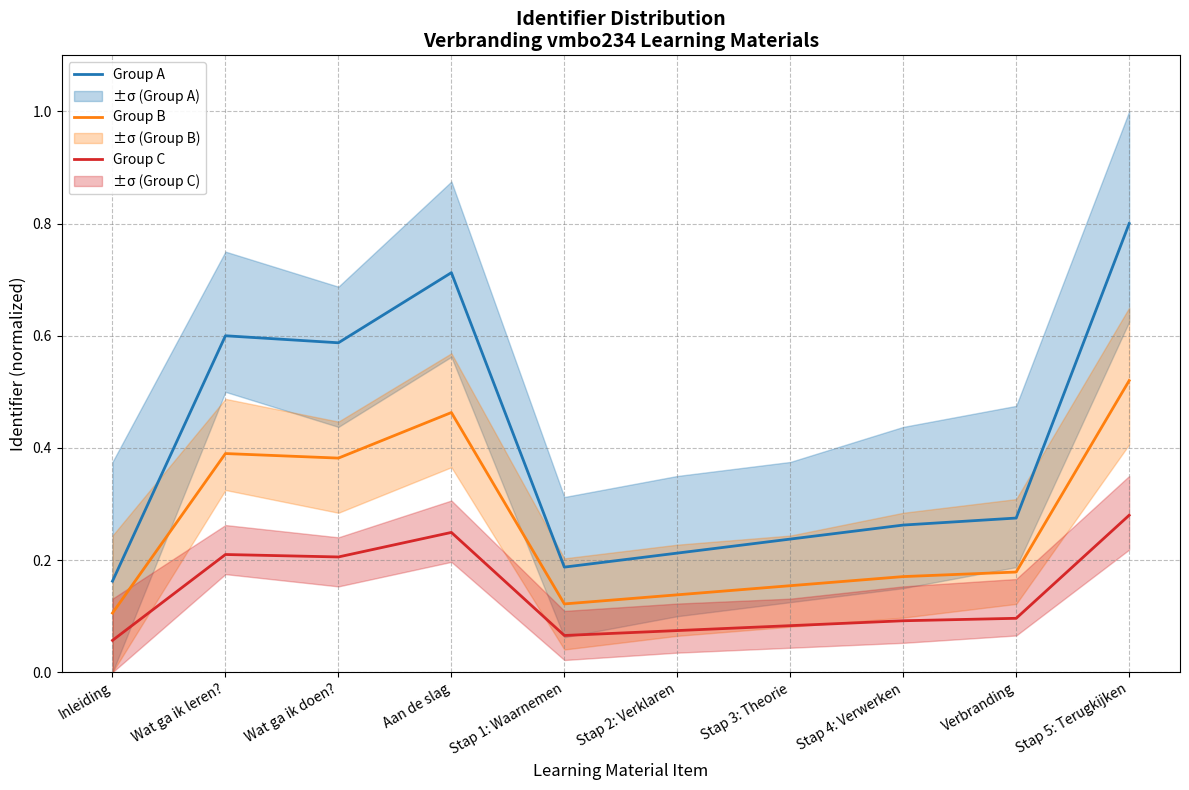

What is the label of the 10th point from the left?

Stap 5: Terugkijken